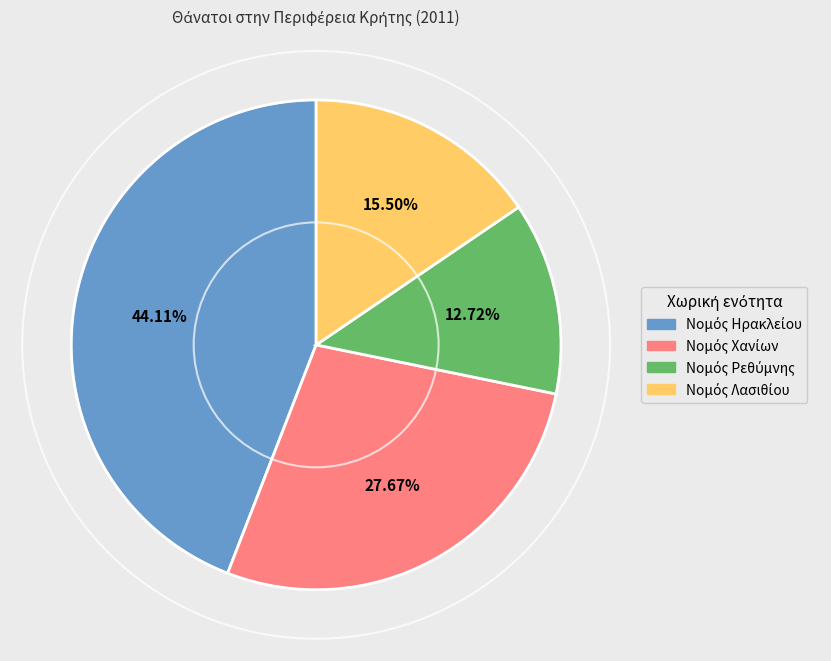

Is there a majority slice in this chart?

No